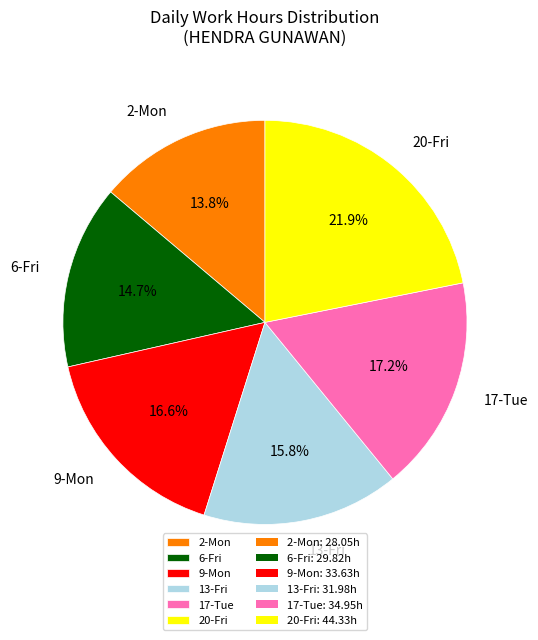

What is the ratio of the value at 17-Tue to the value at 6-Fri?

1.2